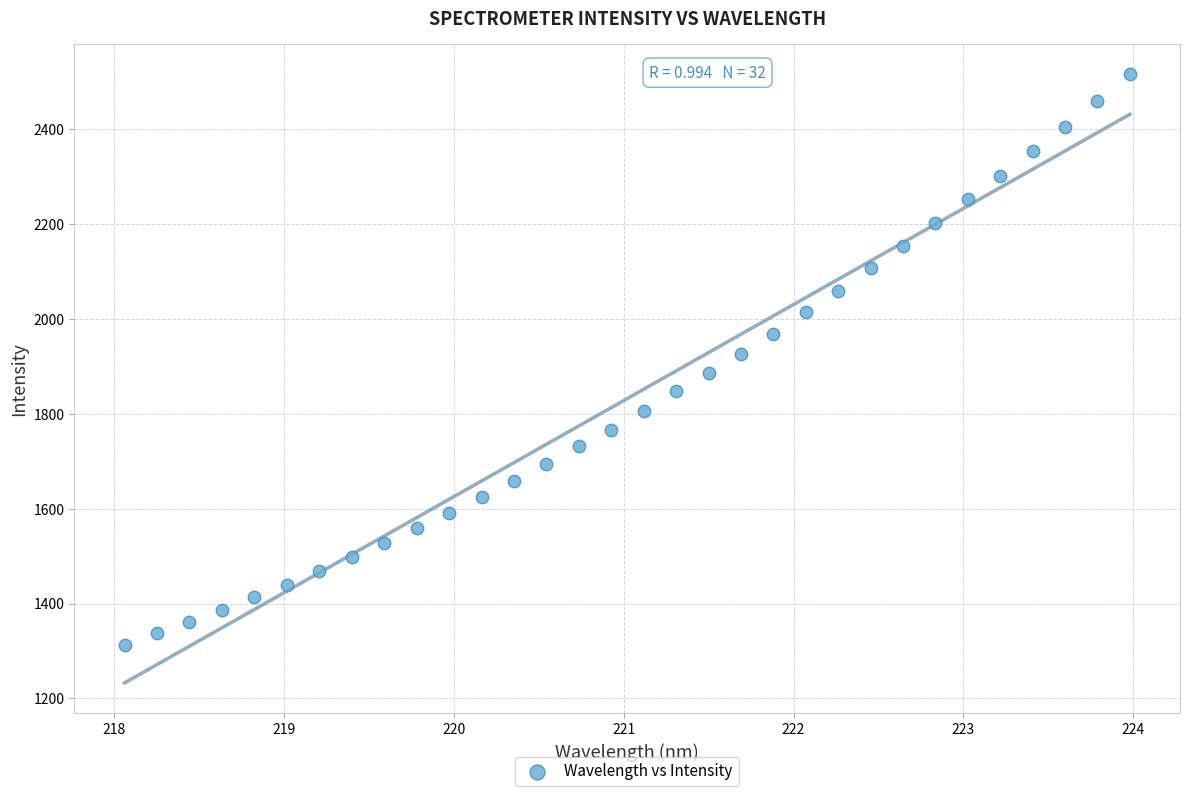

What is the range of X values (max minus min)?

5.9